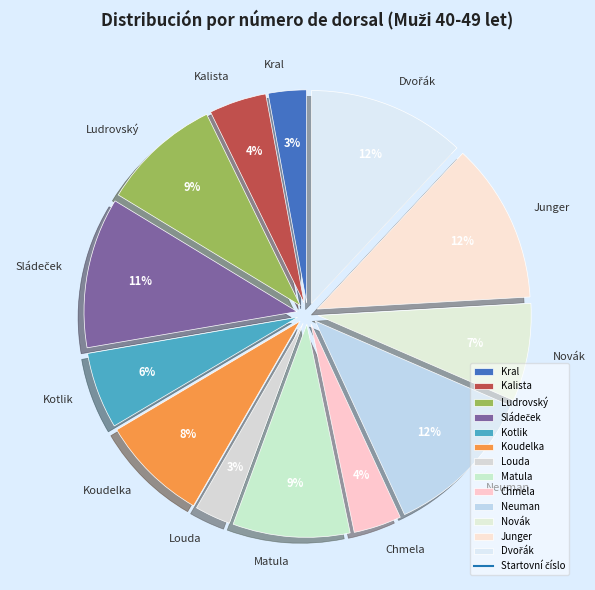

Between Kral and Neuman, which is larger?

Neuman